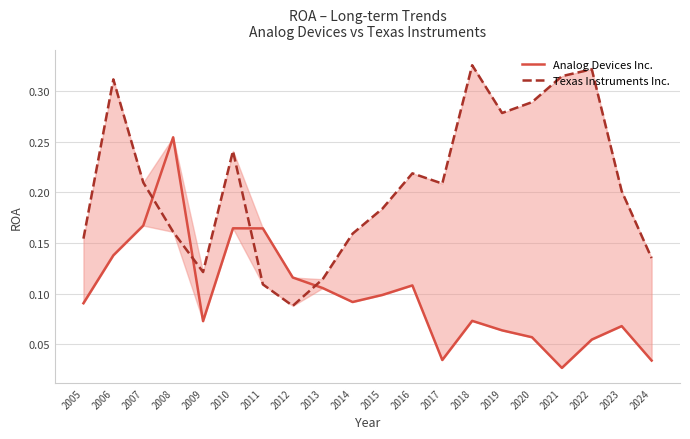

How many categories are shown in the chart?

20